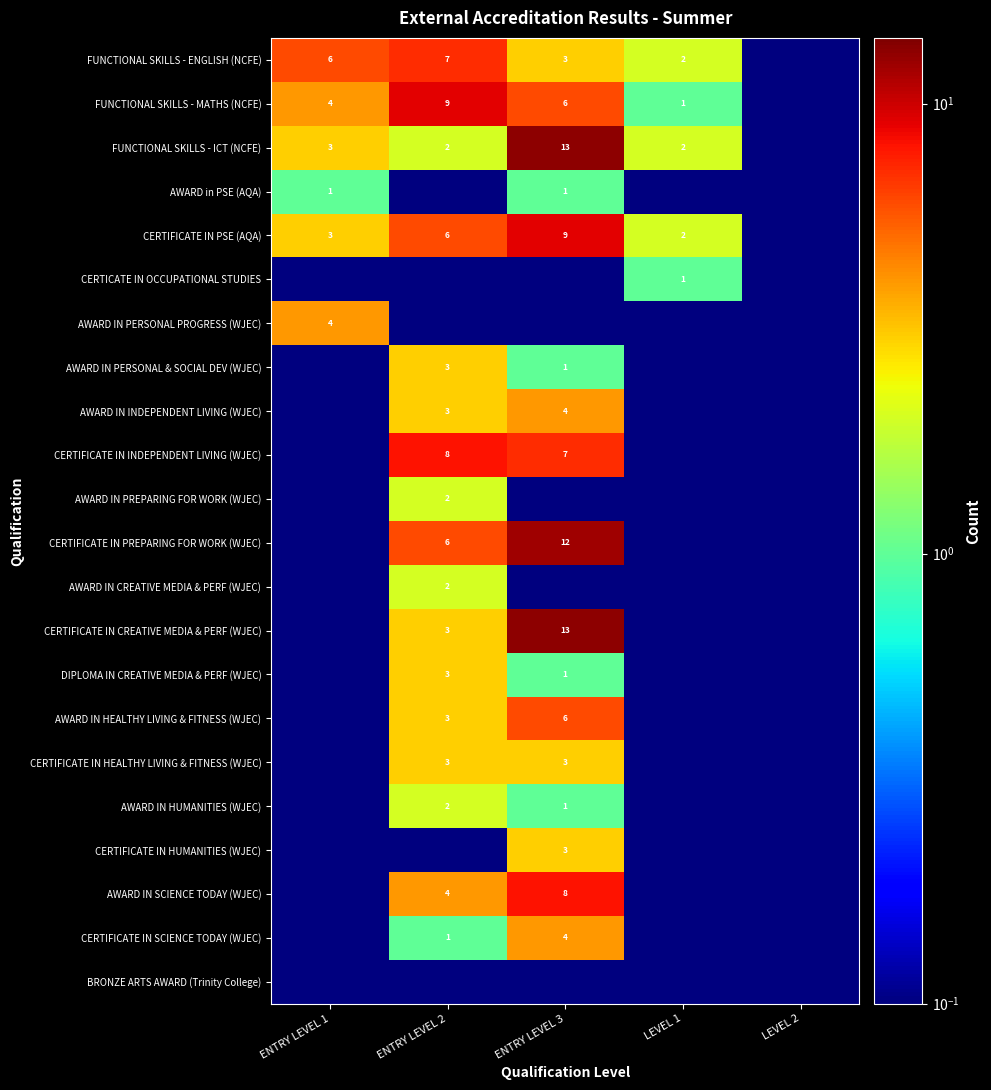

What is the difference between the FUNCTIONAL SKILLS - MATHS (NCFE) values at ENTRY LEVEL 3 and ENTRY LEVEL 1?

2.0